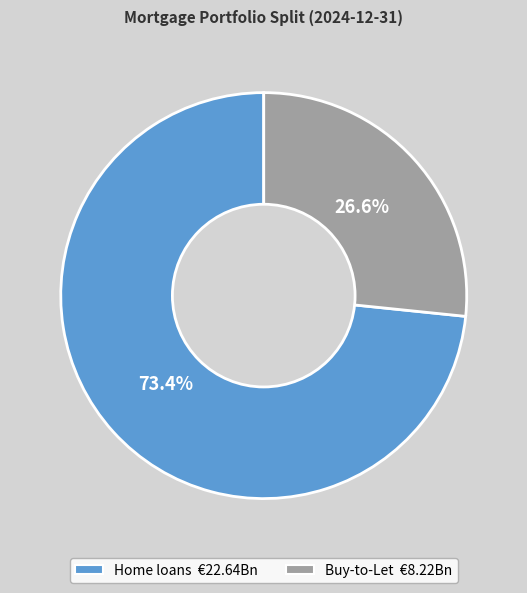

Is there any slice that represents more than half of the pie?

Yes